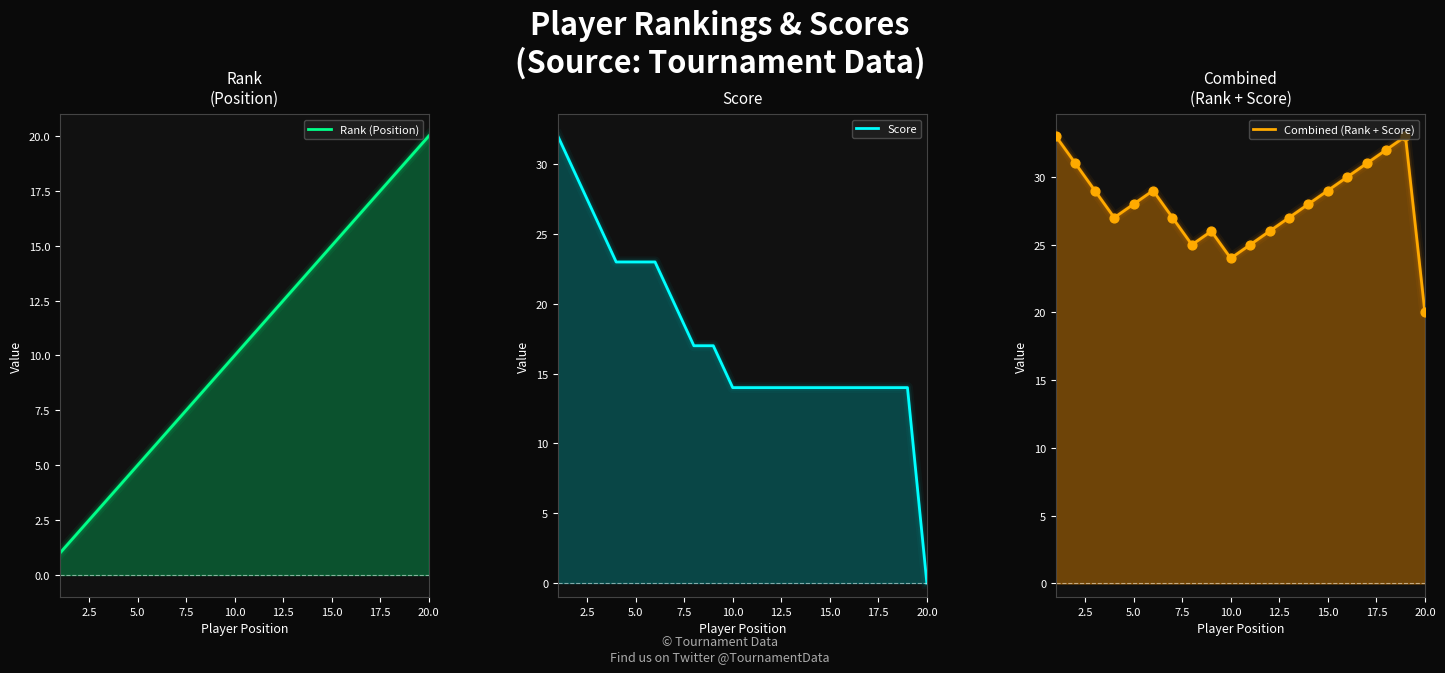

What is the total value across all series at 7.5?

54